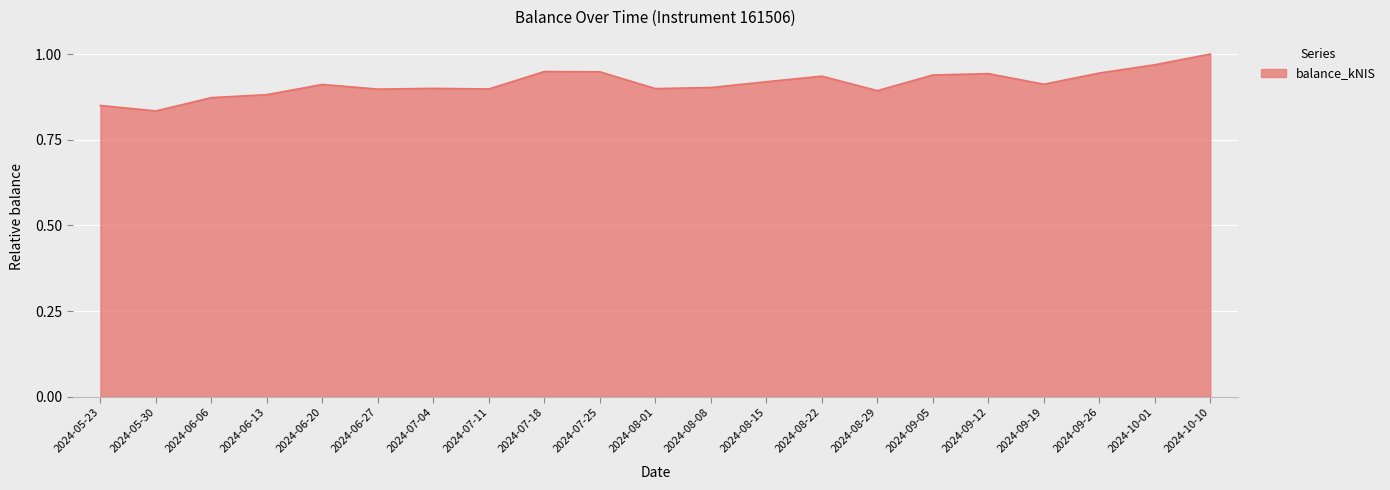

At which category does the chart reach its peak across all series?

2024-10-10